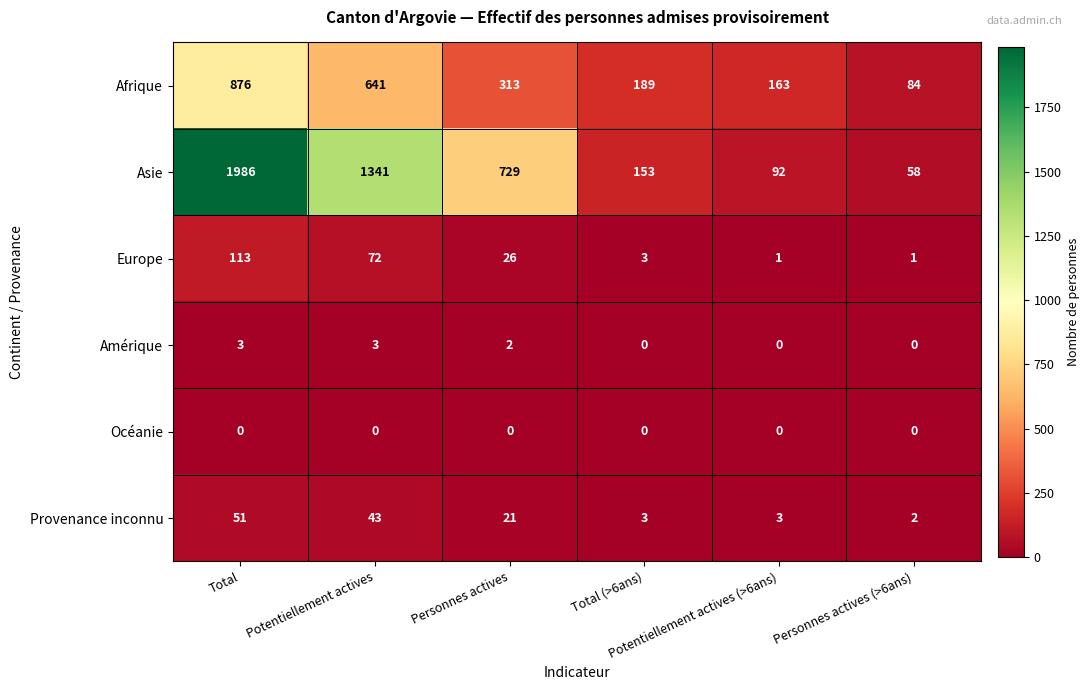

Which series has the largest total across all categories?

Asie